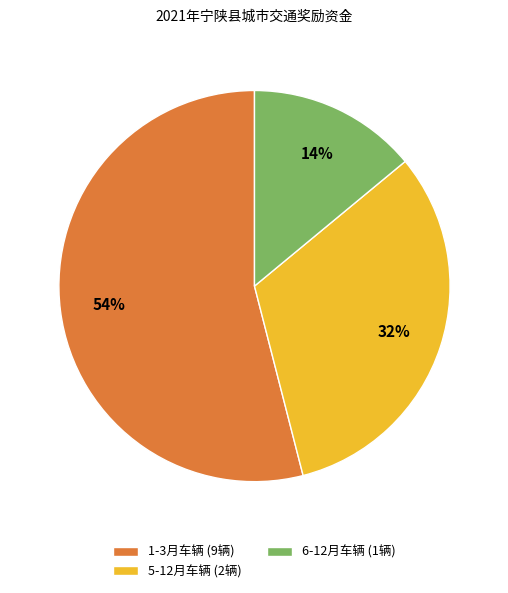

Between 1-3月车辆 (9辆) and 5-12月车辆 (2辆), which is larger?

1-3月车辆 (9辆)